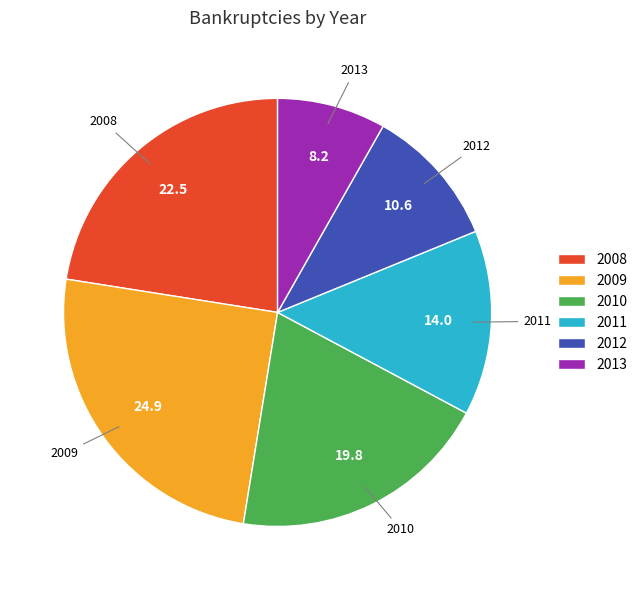

Does any single category account for the majority?

No